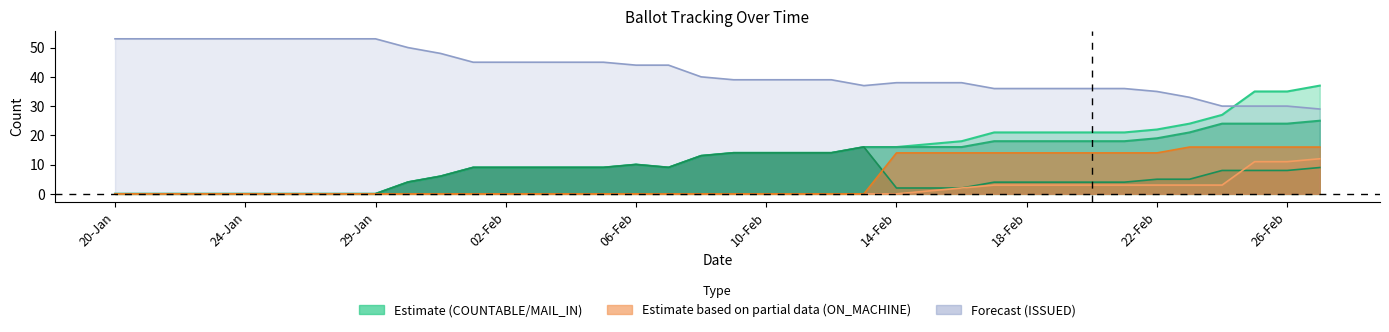

What is the total value across all series at 34?

108